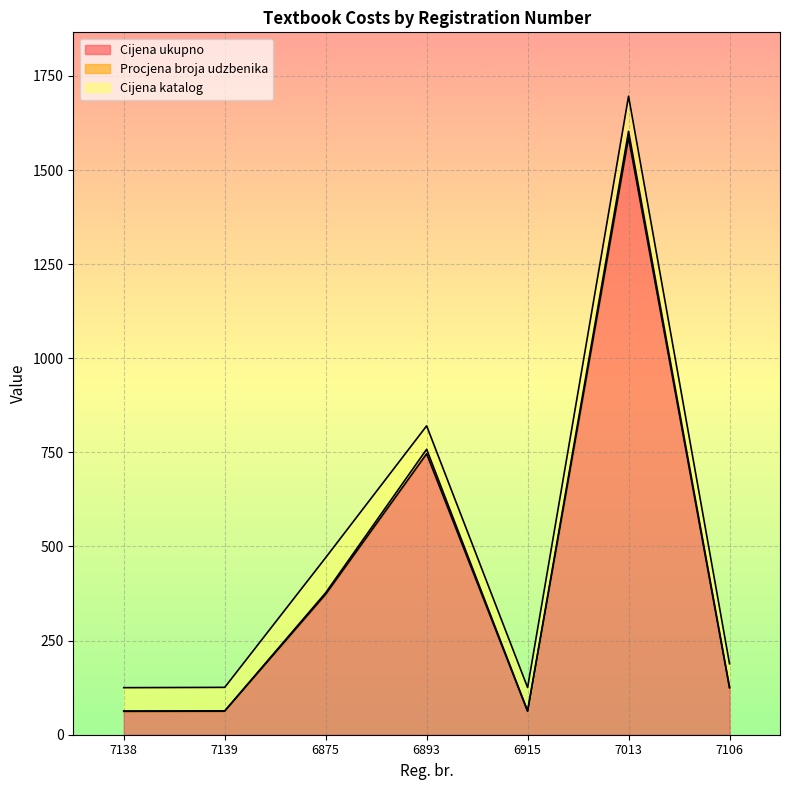

True or false: Cijena katalog and Cijena ukupno intersect in this chart.

False